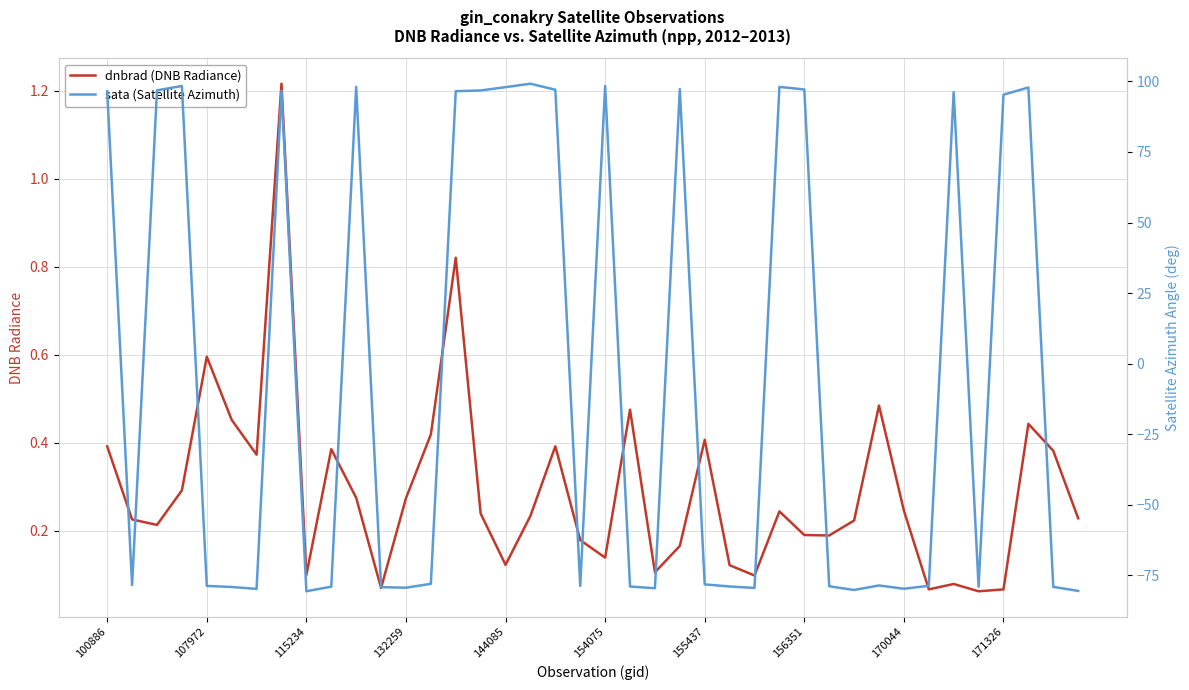

Reading right to left, list all the values displayed in this chart.

dnbrad (DNB Radiance): 0.2	0.4	0.4	0.1	0.1	0.1	0.1	0.2	0.5	0.2	0.2	0.2	0.2	0.1	0.1	0.4	0.2	0.1	0.5	0.1	0.2	0.4	0.2	0.1	0.2	0.8	0.4	0.3	0.1	0.3	0.4	0.1	1.2	0.4	0.5	0.6	0.3	0.2	0.2	0.4
sata (Satellite Azimuth): -80.5	-79.1	97.8	95.3	-79.0	96.2	-78.7	-79.8	-78.6	-80.2	-78.9	97.2	98.1	-79.5	-79.0	-78.2	97.3	-79.6	-79.0	98.4	-78.7	97.1	99.2	98.0	96.8	96.5	-78.0	-79.4	-79.2	98.1	-79.0	-80.7	96.7	-79.8	-79.1	-78.8	98.4	96.8	-78.4	96.5